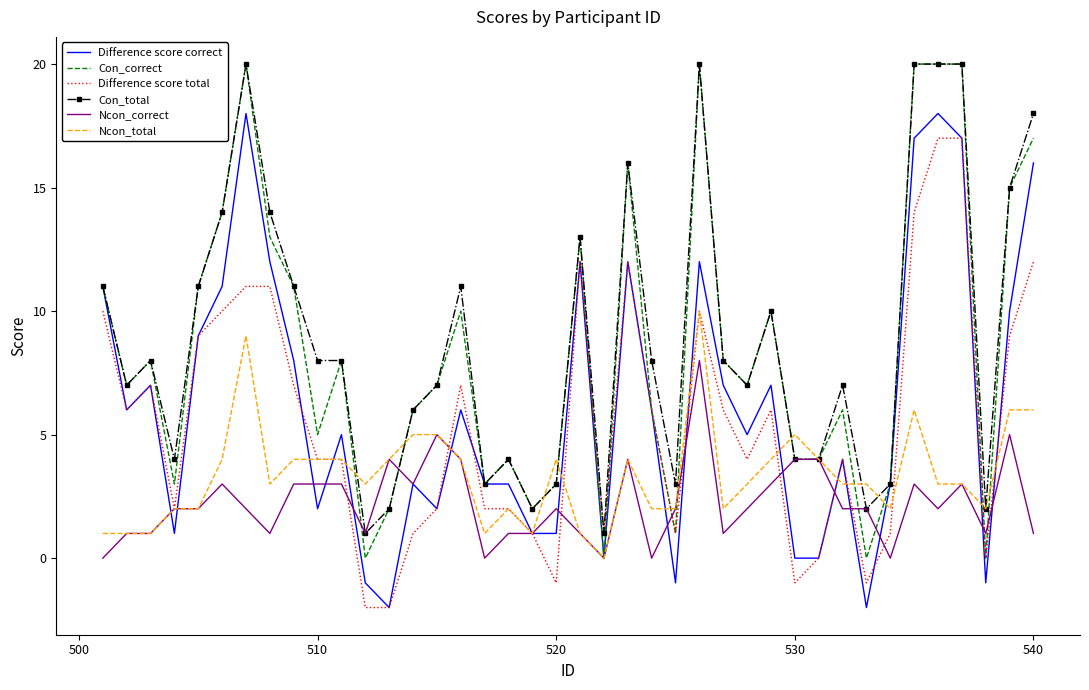

What is the sum of all Con_total values?

356